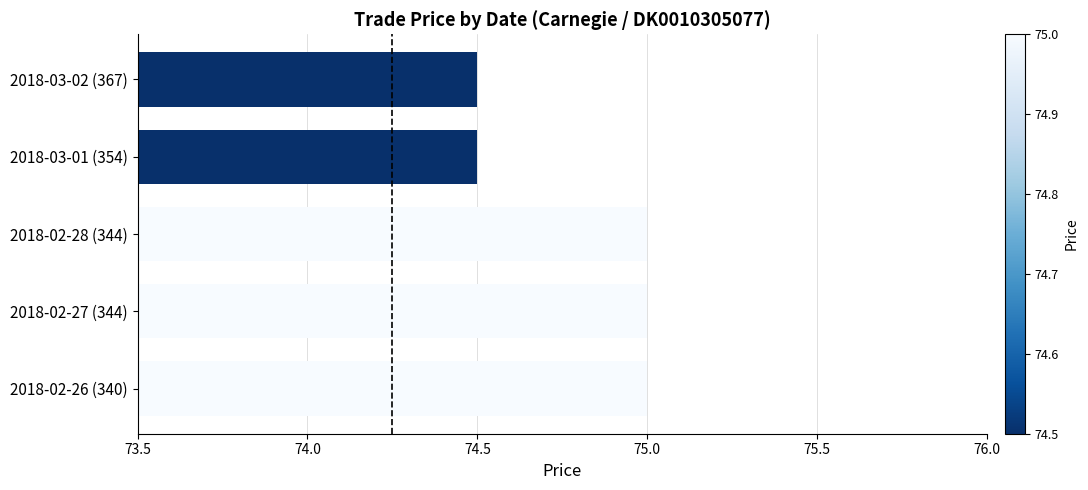

Reading bottom to top, transcribe all the data shown in this chart.

2018-02-26 (340)=75.0	2018-02-27 (344)=75.0	2018-02-28 (344)=75.0	2018-03-01 (354)=74.5	2018-03-02 (367)=74.5